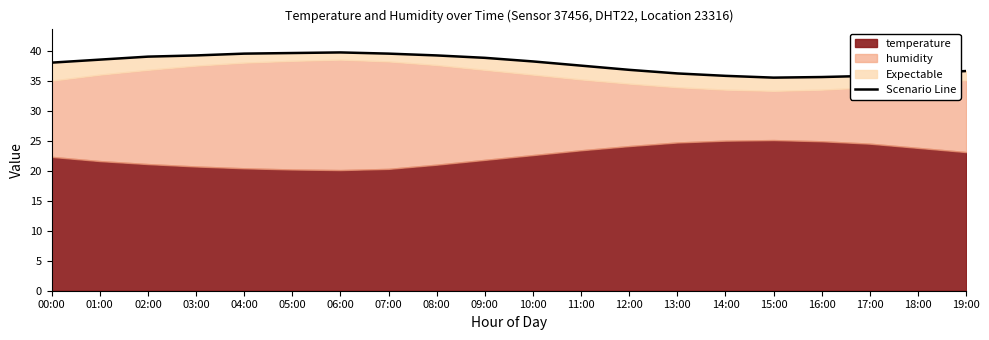

How many points are higher than both their immediate neighbors (excluding endpoints)?

1